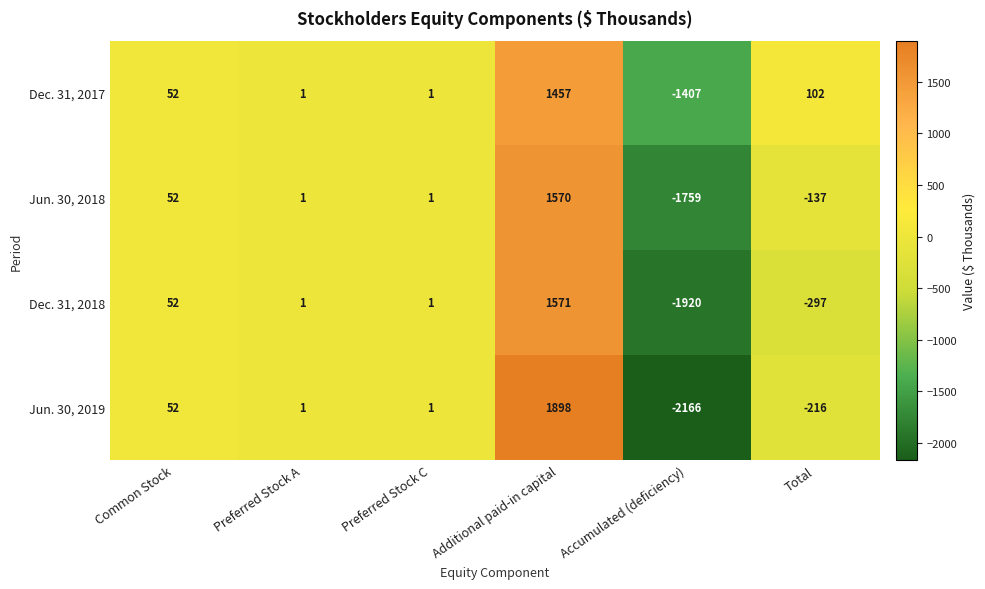

How many negative values does the Dec. 31, 2017 series have?

1